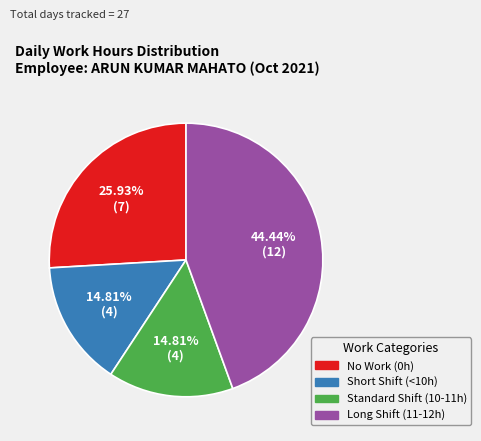

Does any single category account for the majority?

No